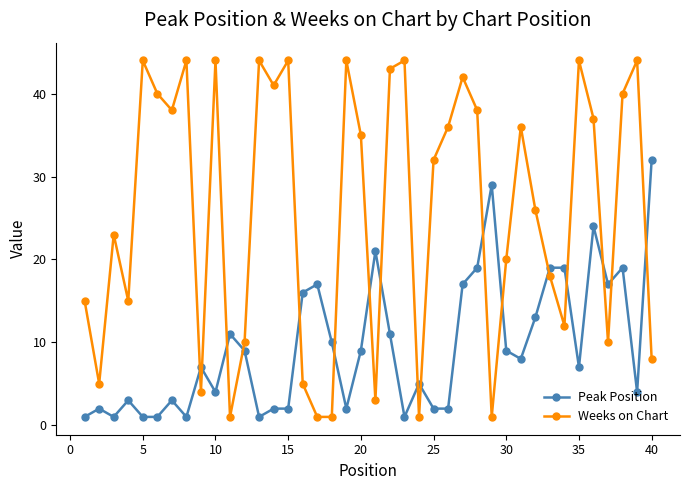

What is the value of the Peak Position point at the 24th from the left?

5